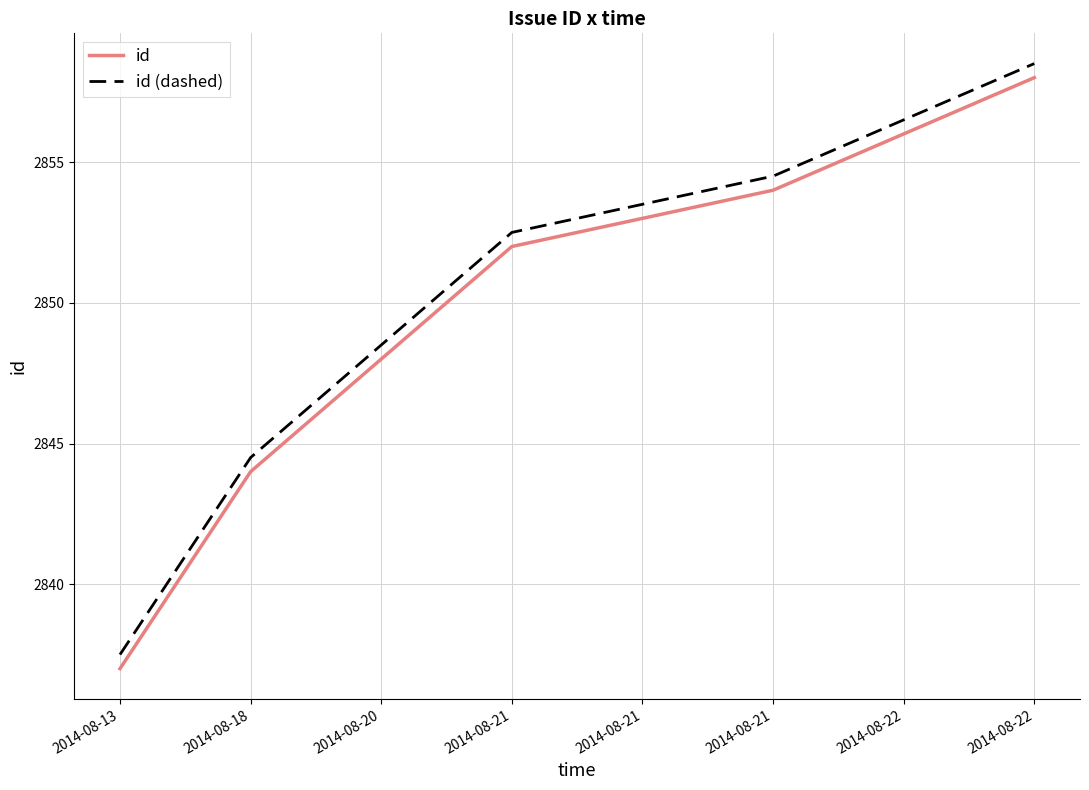

List the labels in order of id (dashed) value, largest first.

2014-08-22, 2014-08-22, 2014-08-21, 2014-08-21, 2014-08-21, 2014-08-20, 2014-08-18, 2014-08-13